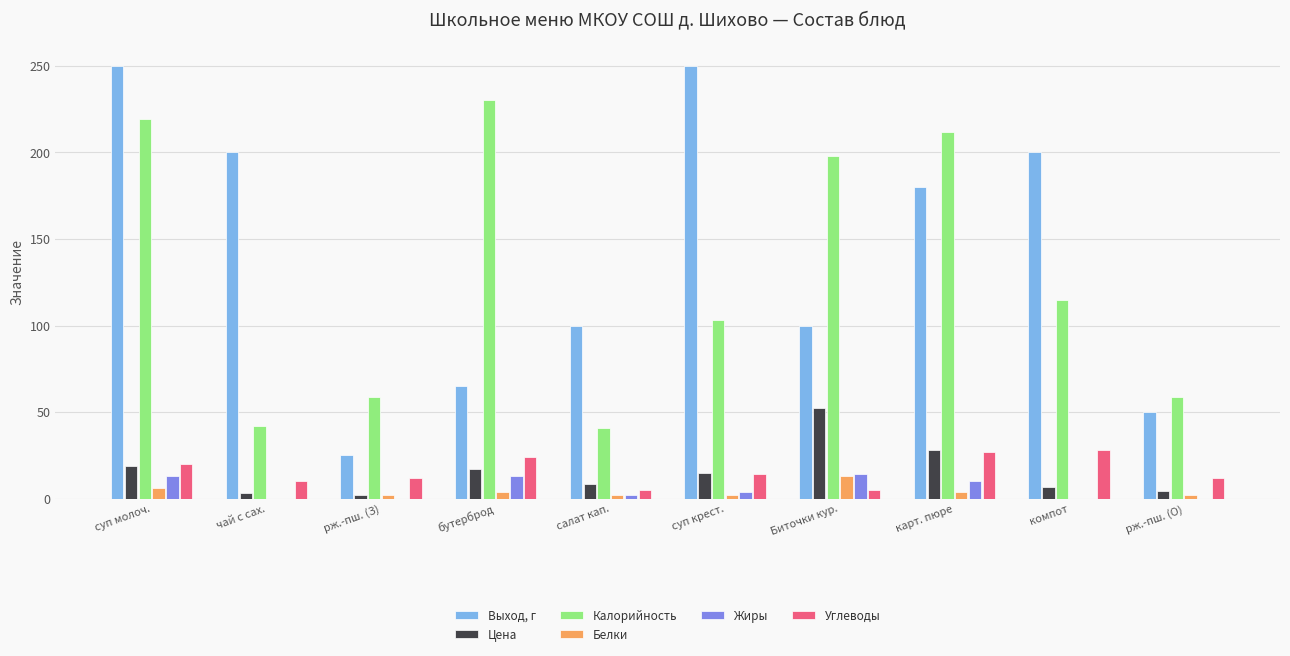

How many categories are shown in the chart?

10